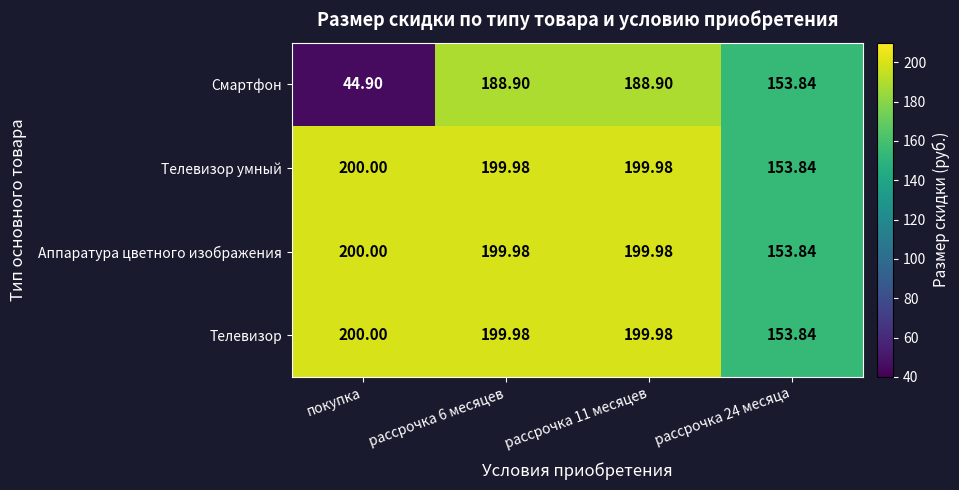

At which category does the chart reach its peak across all series?

покупка